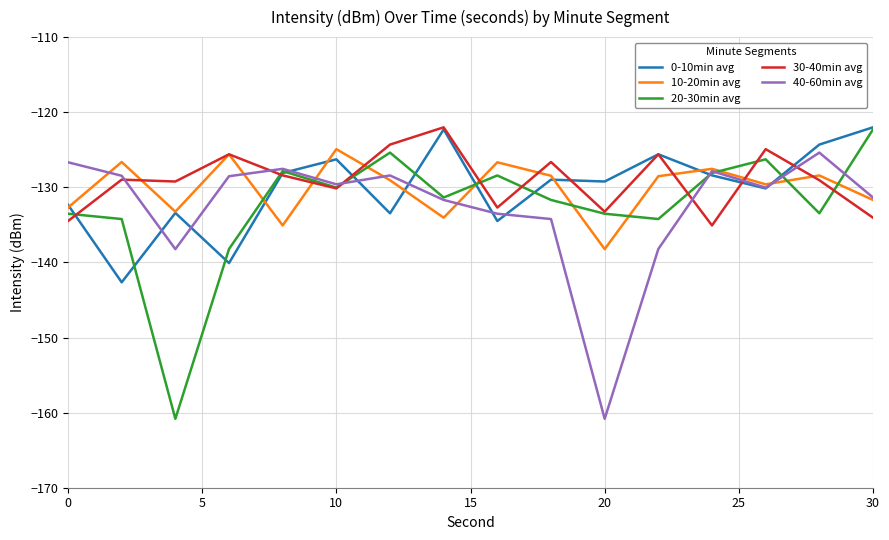

What is the lowest value of the 0-10min avg series?

-142.7